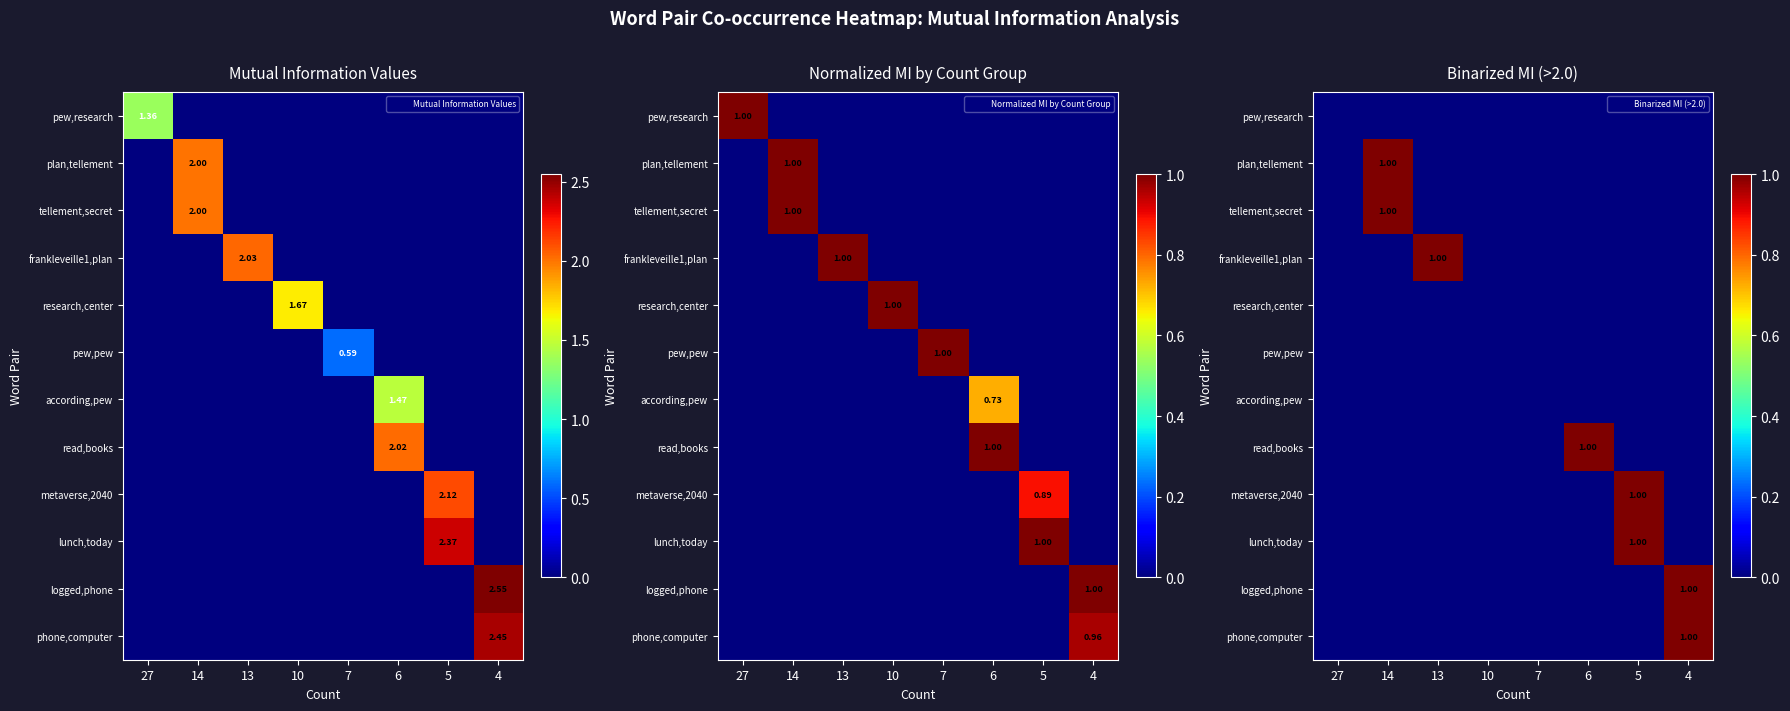

Which category has the lowest value in the logged,phone series?

27